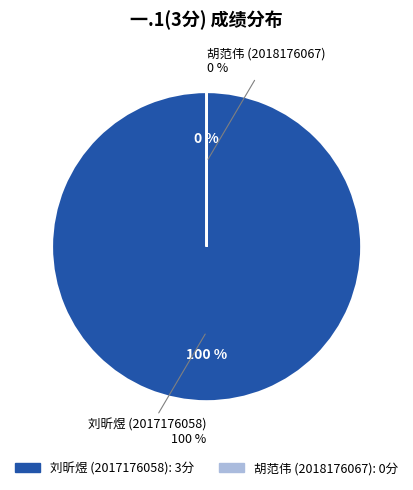

To the nearest percent, what portion does 刘昕煜 (2017176058) represent?

100%